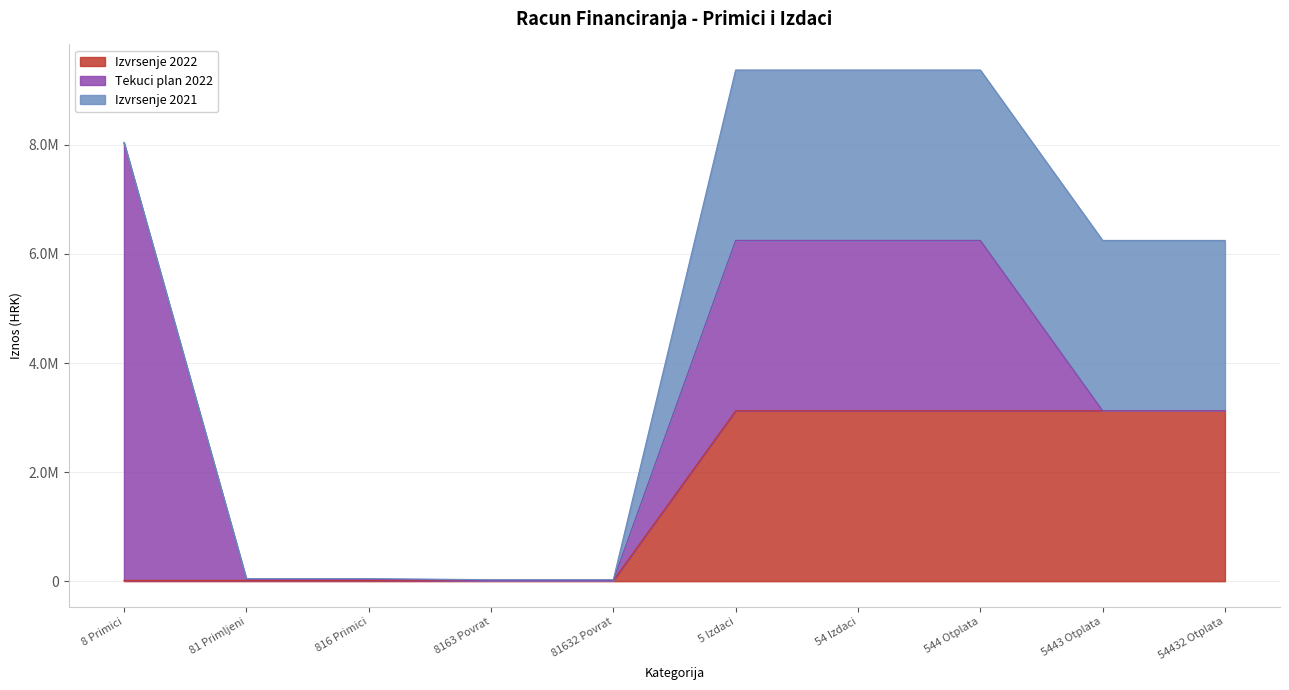

At which category does the chart reach its peak across all series?

8 Primici